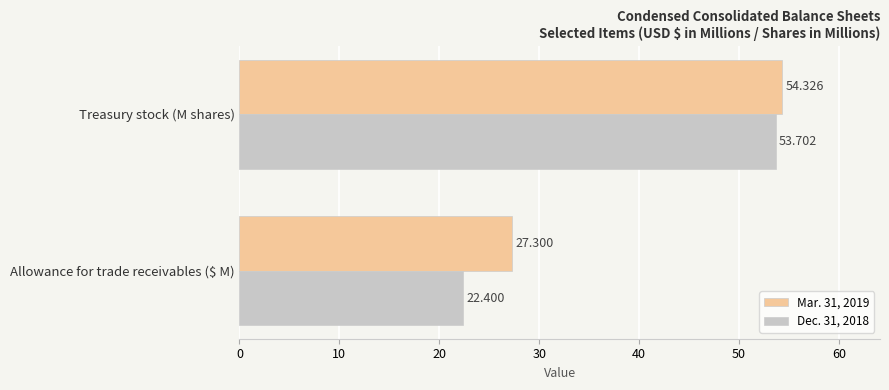

Which category has the lowest value across all series?

Allowance for trade receivables ($ M)